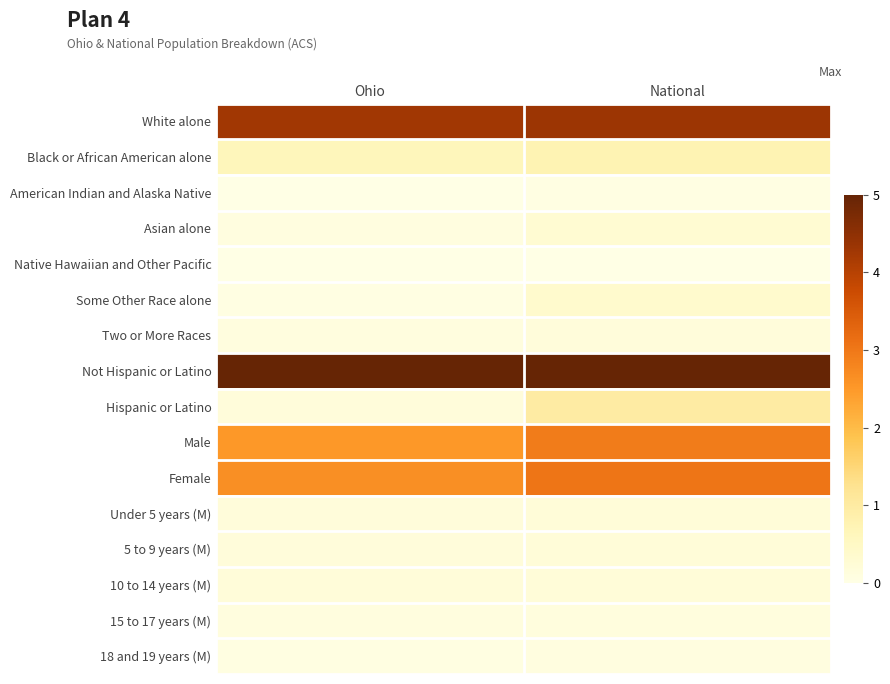

Which series has the largest range (max minus min)?

Hispanic or Latino